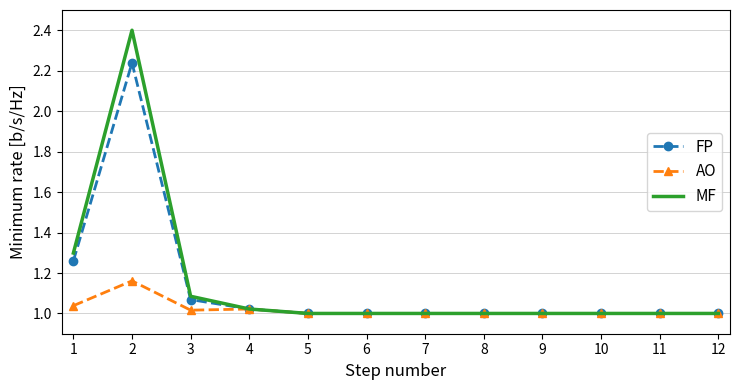

What is the sum of all MF values?

13.8